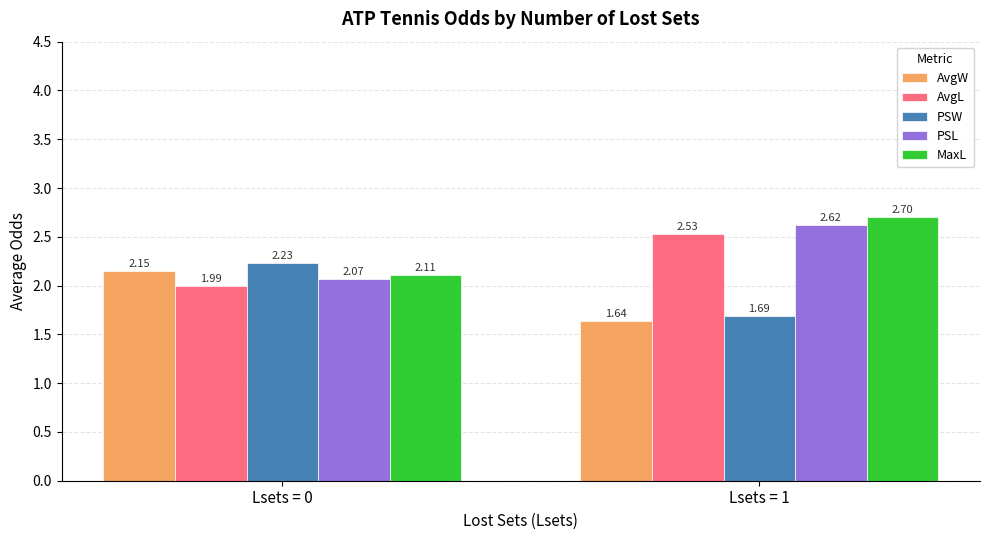

What is the difference between the highest and lowest values at Lsets = 0?

0.2